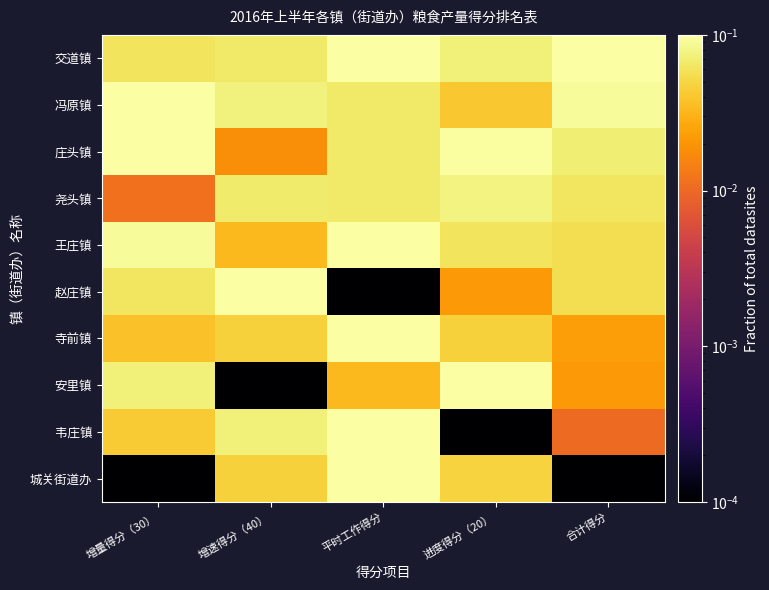

Between 平时工作得分 and 合计得分, which series saw the biggest shift?

城关街道办